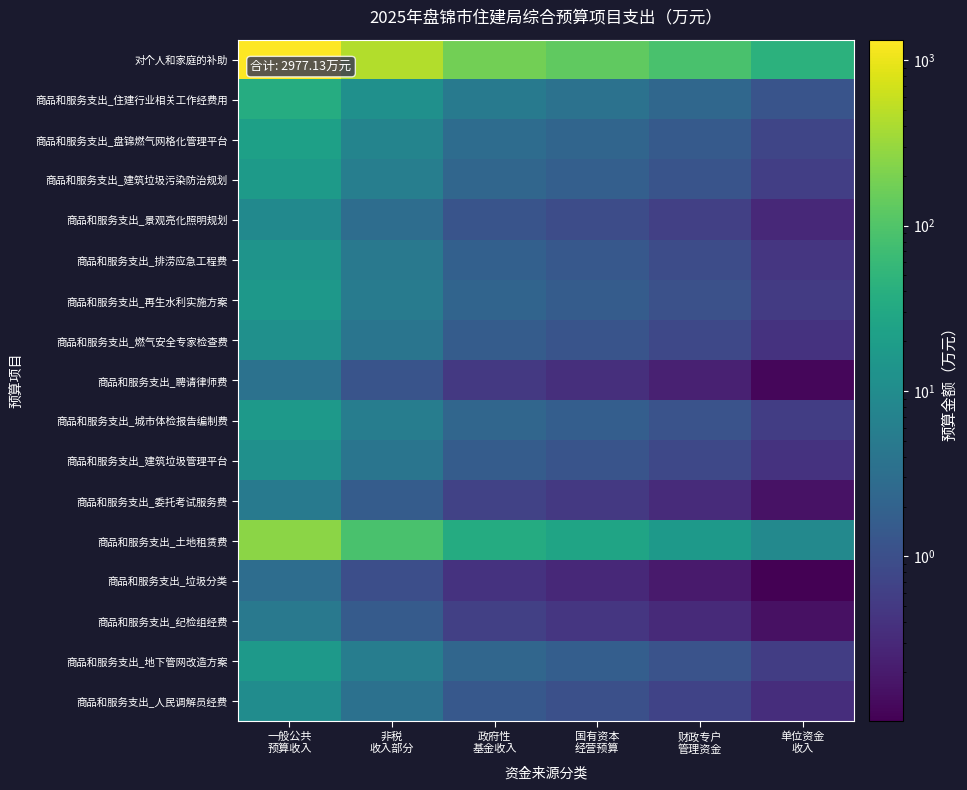

Which series has the widest spread of values?

对个人和家庭的补助